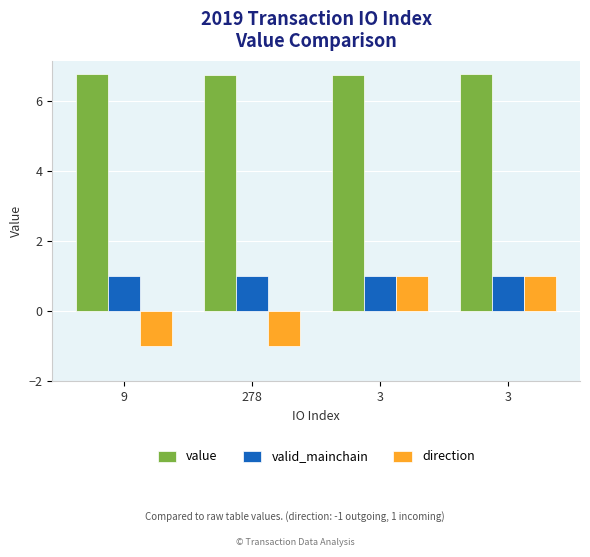

Reading right to left, extract all data points from this chart.

value: 3=6.8	3=6.7	278=6.7	9=6.8
valid_mainchain: 3=1.0	3=1.0	278=1.0	9=1.0
direction: 3=1.0	3=1.0	278=-1.0	9=-1.0